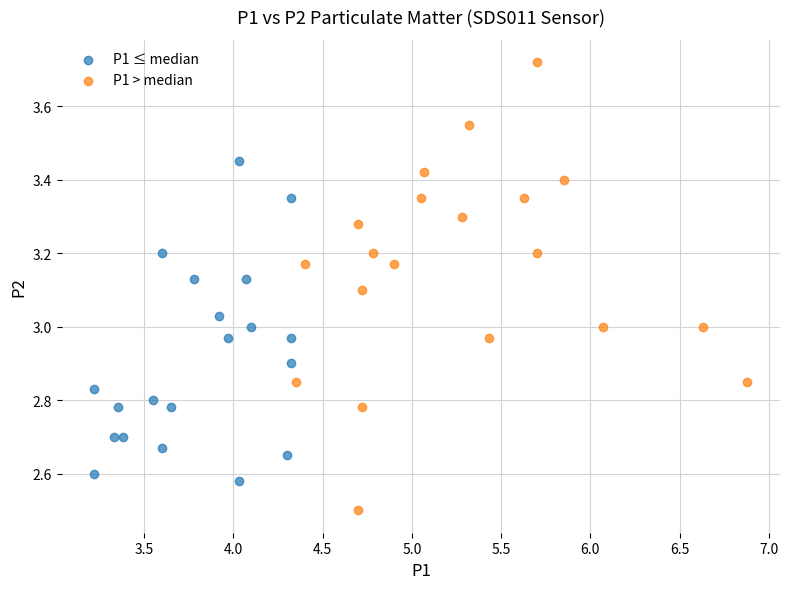

Which series reaches the minimum Y coordinate?

P1 > median